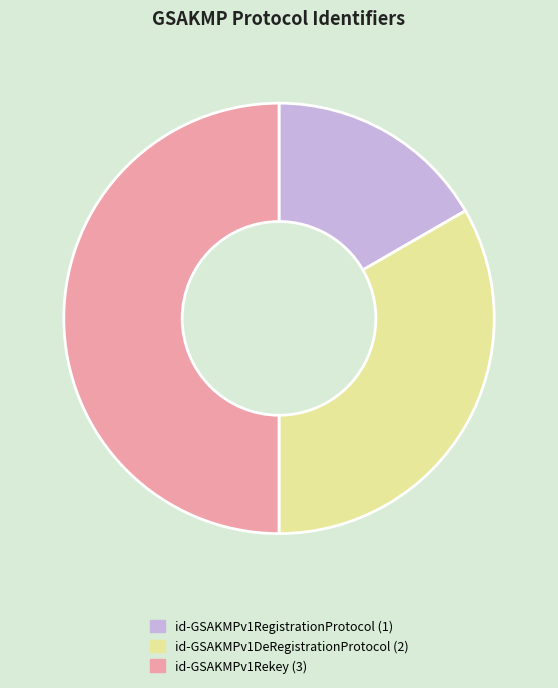

True or false: id-GSAKMPv1Rekey accounts for 37% of the total.

False